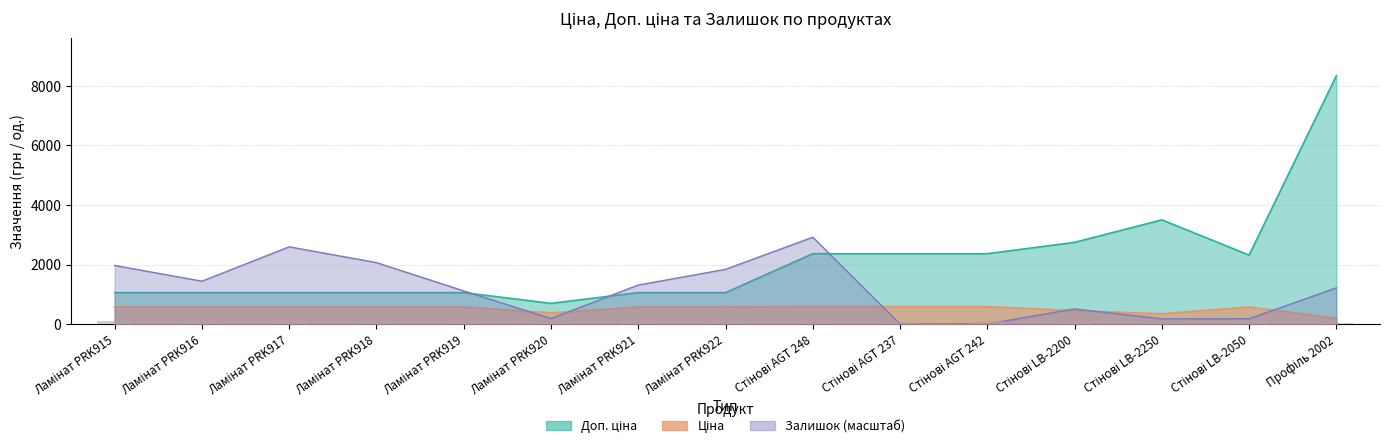

Count the number of data series in this chart.

3